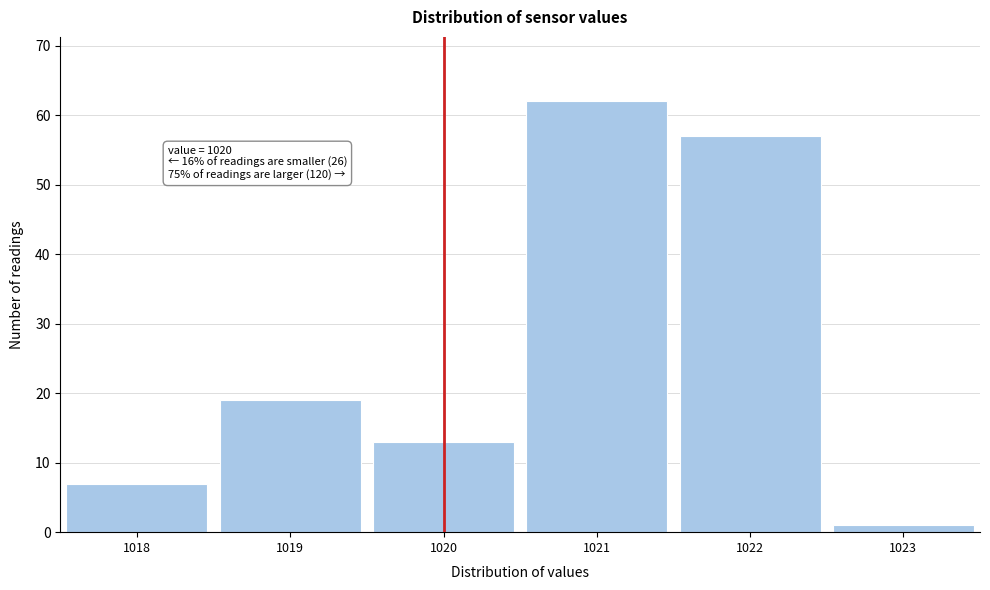

Which range on the x-axis has the tallest bar?

1020.5 to 1021.5